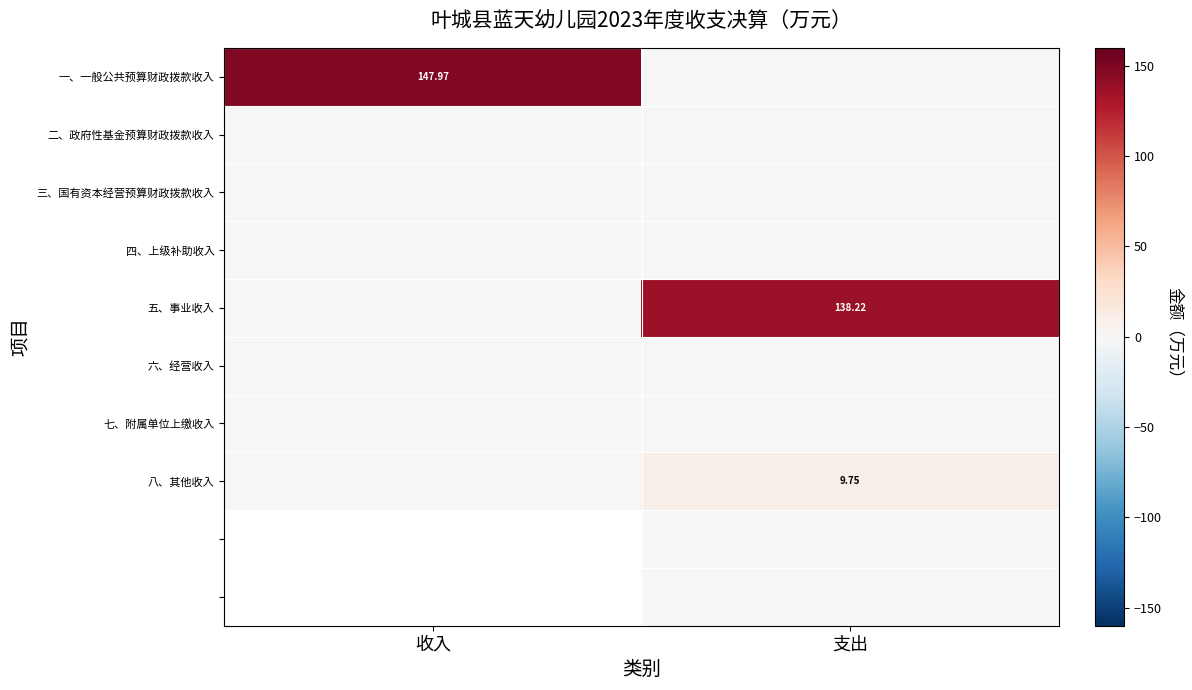

At which category is the sum across all series the highest?

支出